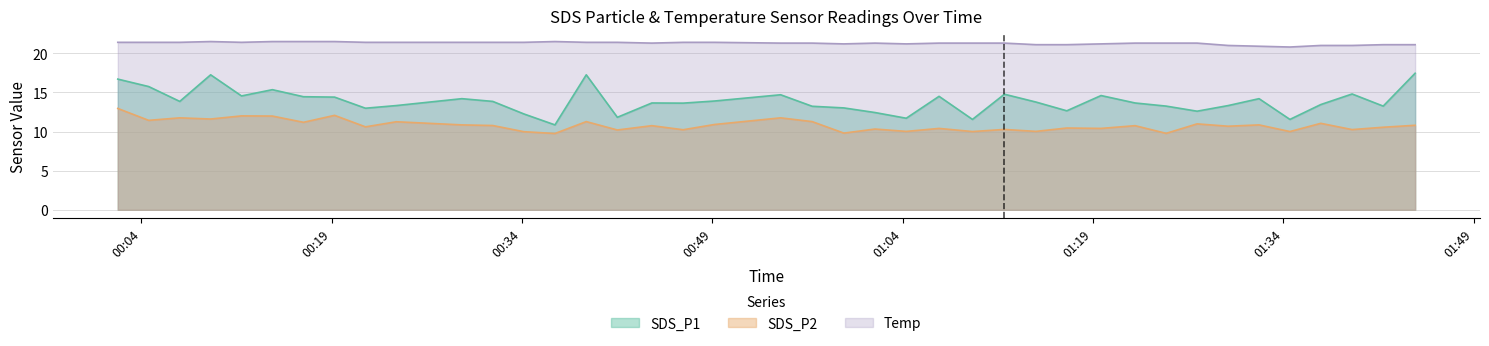

Between 2022/08/28 01:34:31 and 2022/08/28 01:09:30, which is larger?

2022/08/28 01:34:31